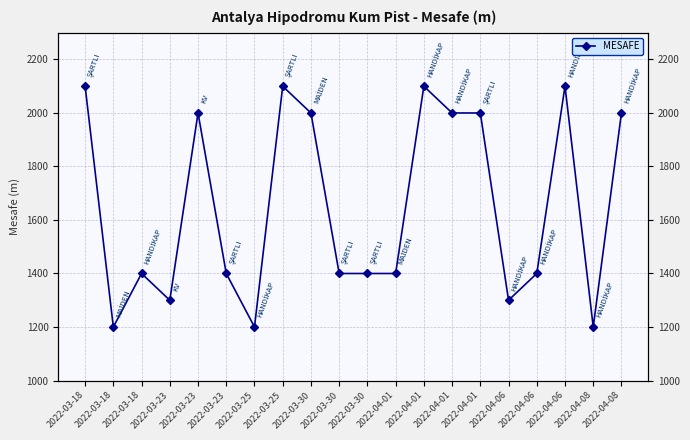

At which label does the data first exceed 1400?

2022-03-18